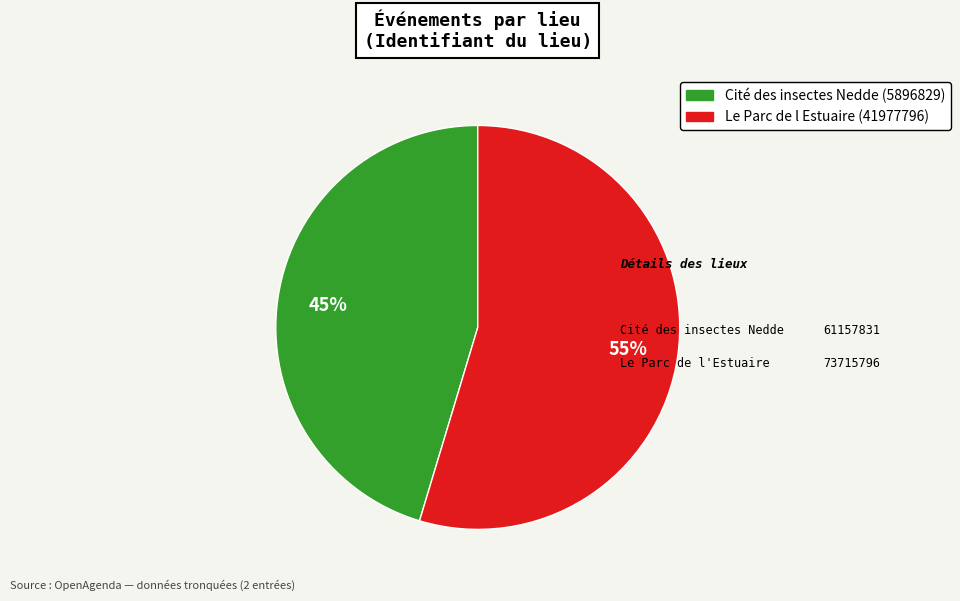

Is Cité des insectes Nedde (5896829) the majority of the pie?

No